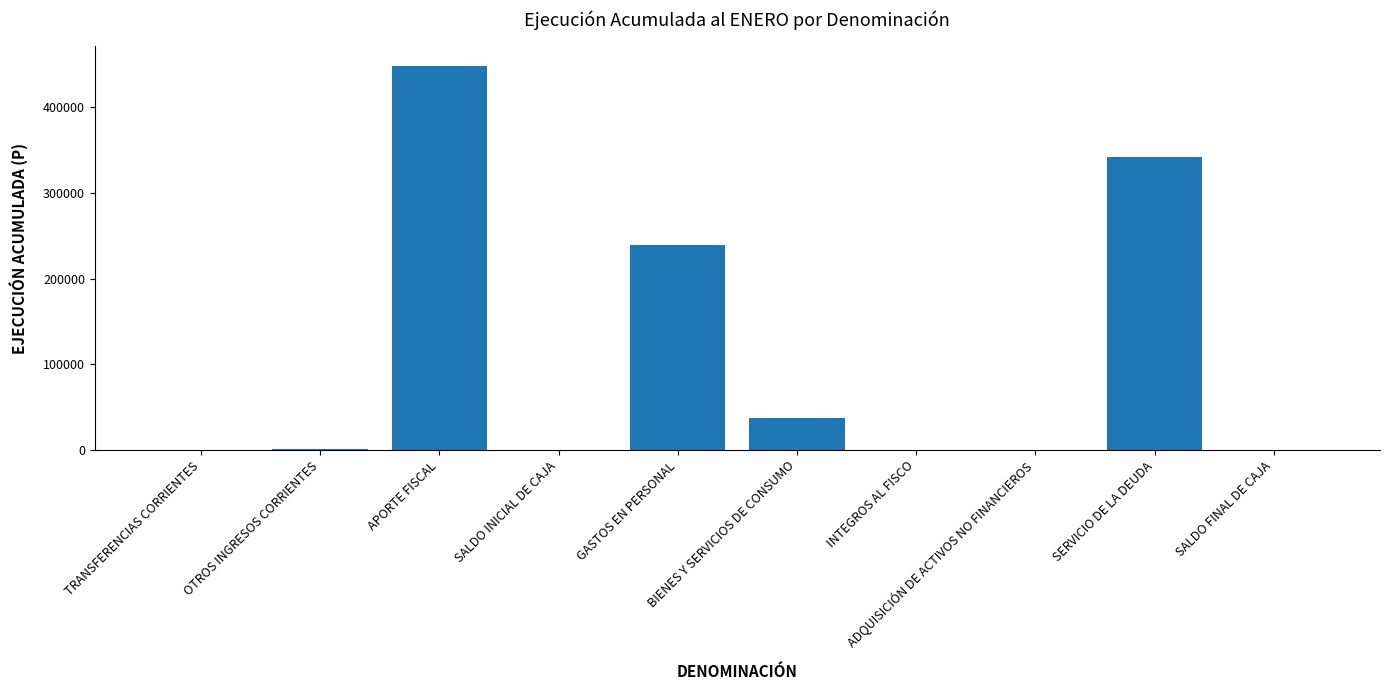

What is the greatest value displayed?

448804